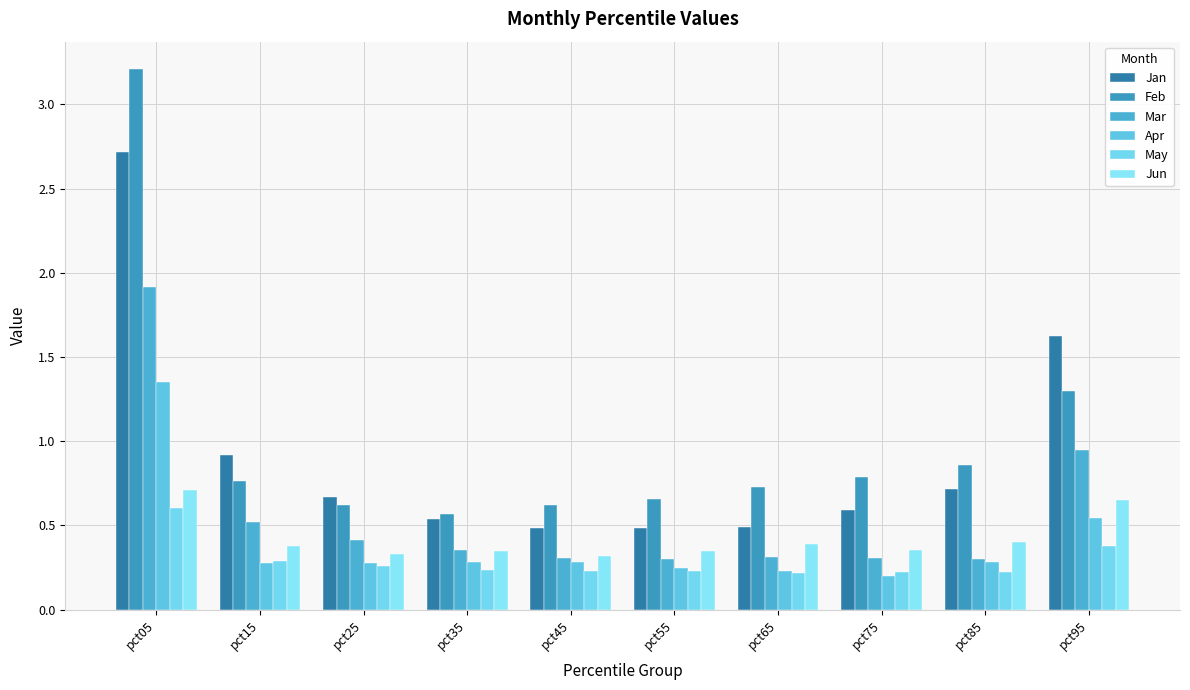

Does the chart contain any negative values?

No